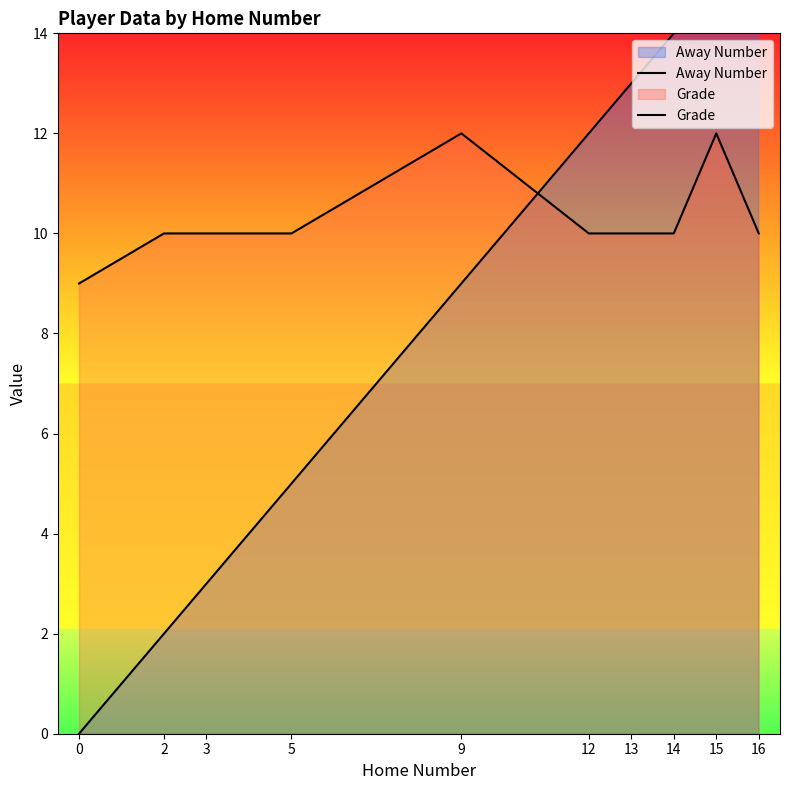

What is the difference between the maximum and minimum values in the Grade series?

3